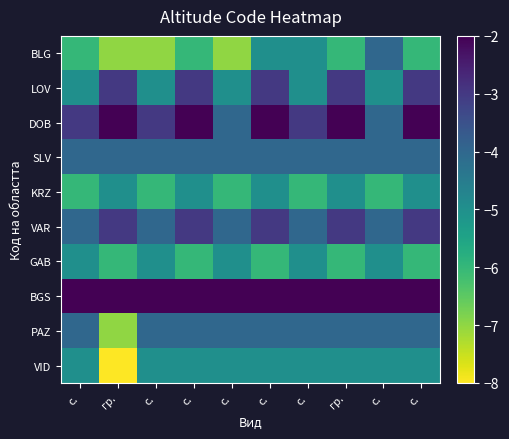

Reading left to right, transcribe all the data shown in this chart.

BLG: с.=-6	гр.=-7	с.=-7	с.=-6	с.=-7	с.=-5	с.=-5	гр.=-6	с.=-4	с.=-6
LOV: с.=-5	гр.=-3	с.=-5	с.=-3	с.=-5	с.=-3	с.=-5	гр.=-3	с.=-5	с.=-3
DOB: с.=-3	гр.=-2	с.=-3	с.=-2	с.=-4	с.=-2	с.=-3	гр.=-2	с.=-4	с.=-2
SLV: с.=-4	гр.=-4	с.=-4	с.=-4	с.=-4	с.=-4	с.=-4	гр.=-4	с.=-4	с.=-4
KRZ: с.=-6	гр.=-5	с.=-6	с.=-5	с.=-6	с.=-5	с.=-6	гр.=-5	с.=-6	с.=-5
VAR: с.=-4	гр.=-3	с.=-4	с.=-3	с.=-4	с.=-3	с.=-4	гр.=-3	с.=-4	с.=-3
GAB: с.=-5	гр.=-6	с.=-5	с.=-6	с.=-5	с.=-6	с.=-5	гр.=-6	с.=-5	с.=-6
BGS: с.=-2	гр.=-2	с.=-2	с.=-2	с.=-2	с.=-2	с.=-2	гр.=-2	с.=-2	с.=-2
PAZ: с.=-4	гр.=-7	с.=-4	с.=-4	с.=-4	с.=-4	с.=-4	гр.=-4	с.=-4	с.=-4
VID: с.=-5	гр.=-8	с.=-5	с.=-5	с.=-5	с.=-5	с.=-5	гр.=-5	с.=-5	с.=-5